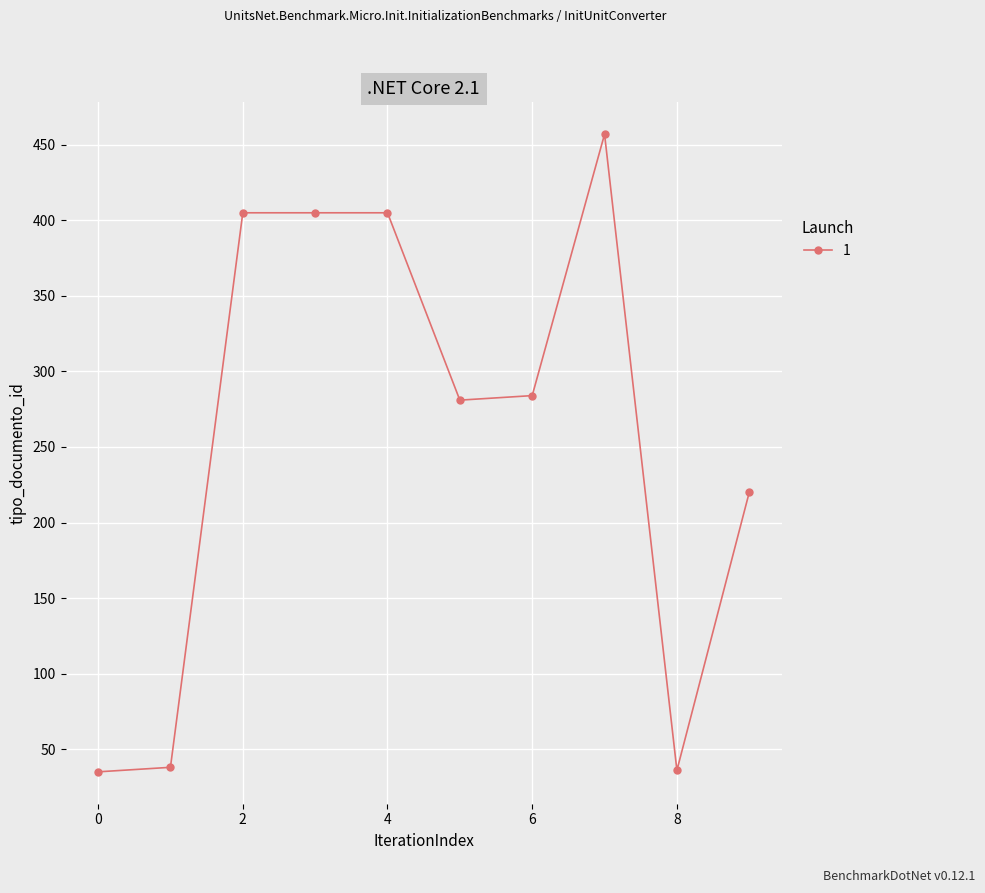

What is the maximum value shown in the chart?

457